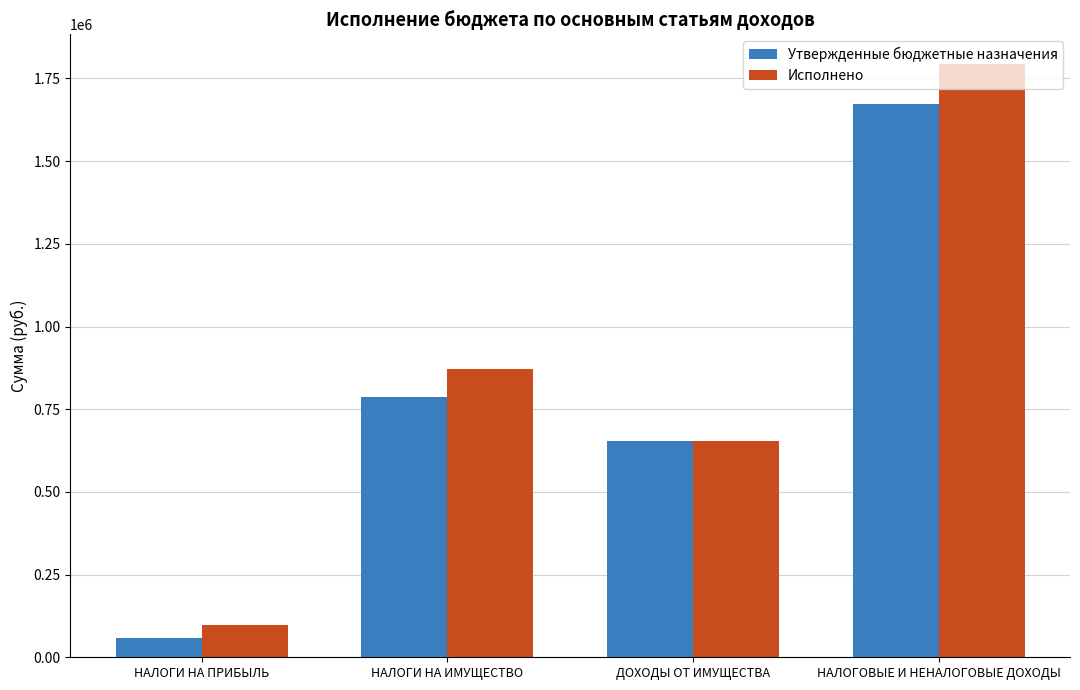

At which category is the sum across all series the highest?

НАЛОГОВЫЕ И НЕНАЛОГОВЫЕ ДОХОДЫ